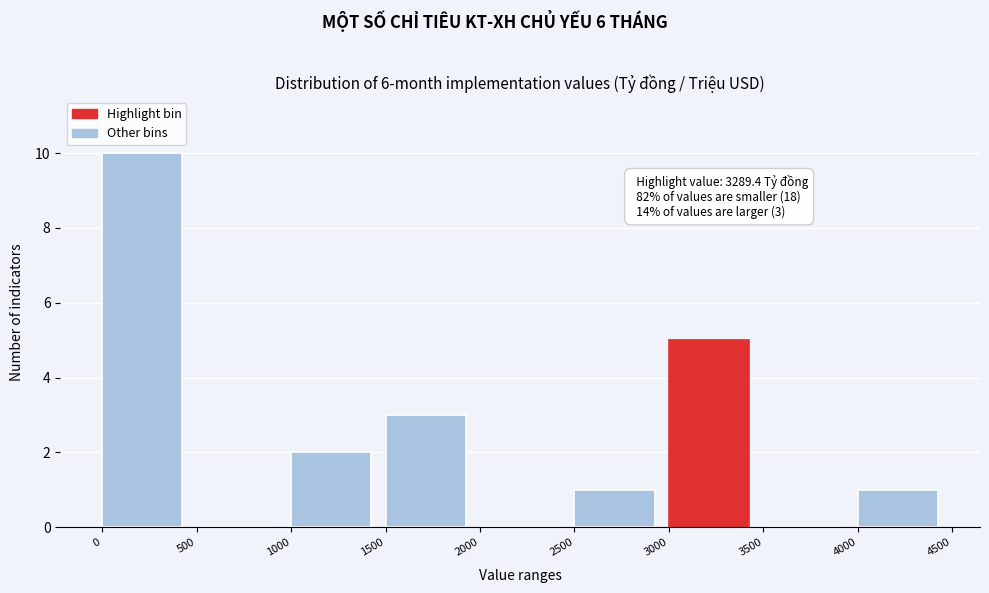

Over which range of the x-axis is the bar tallest?

0 to 500